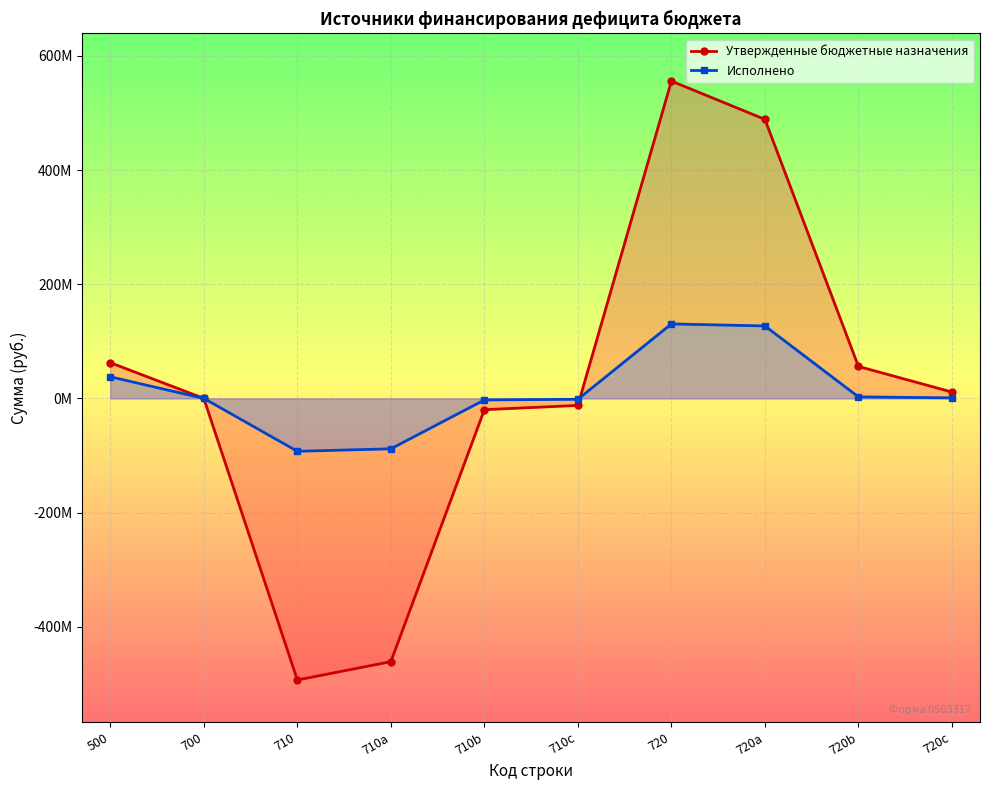

How many lines are shown in the chart?

2